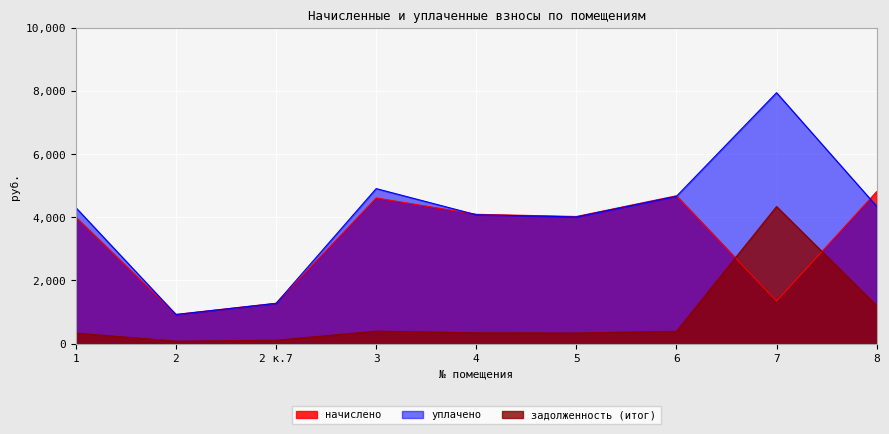

True or false: уплачено and задолженность (итог) cross at least once.

False